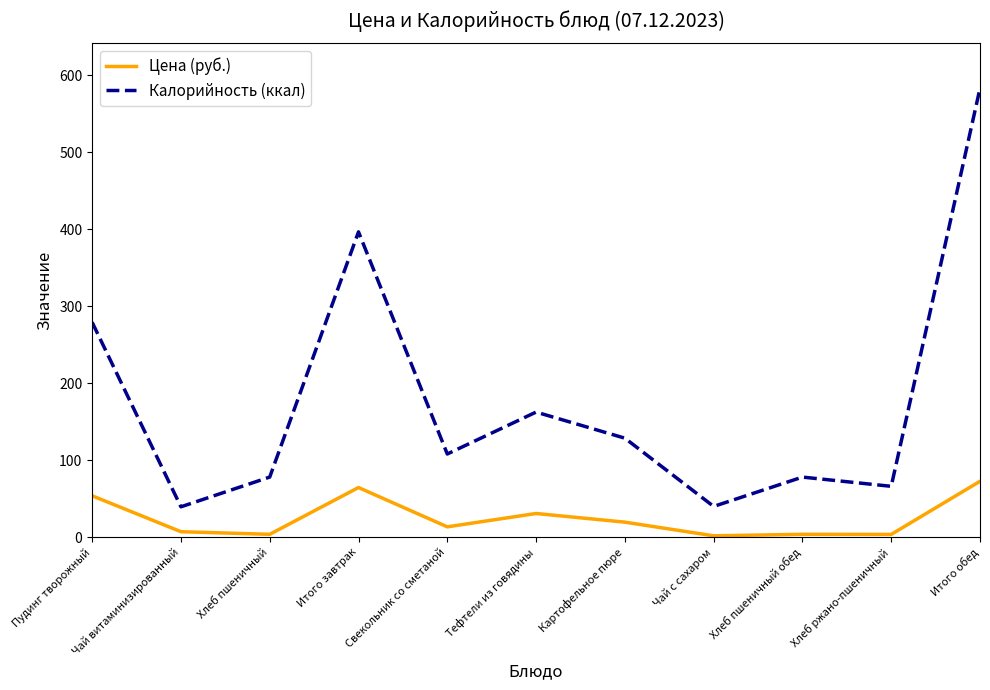

True or false: Калорийность (ккал) and Цена (руб.) intersect in this chart.

False